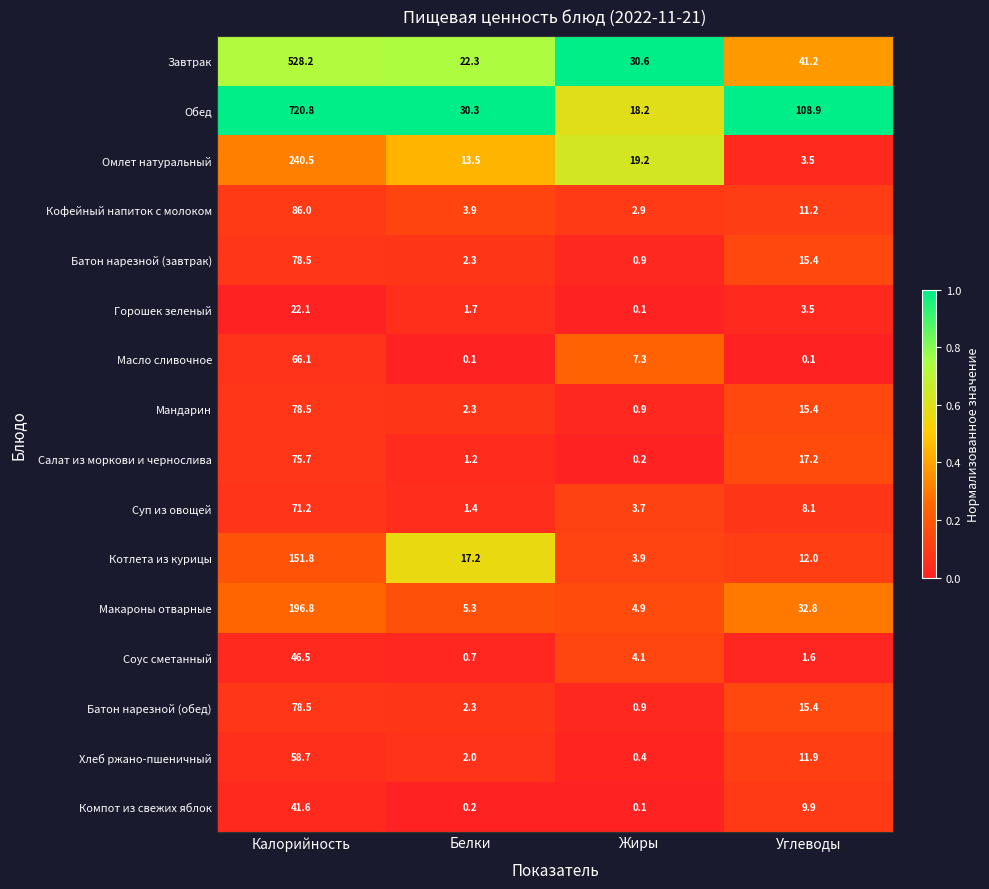

At which label is Завтрак closest to 275?

Углеводы